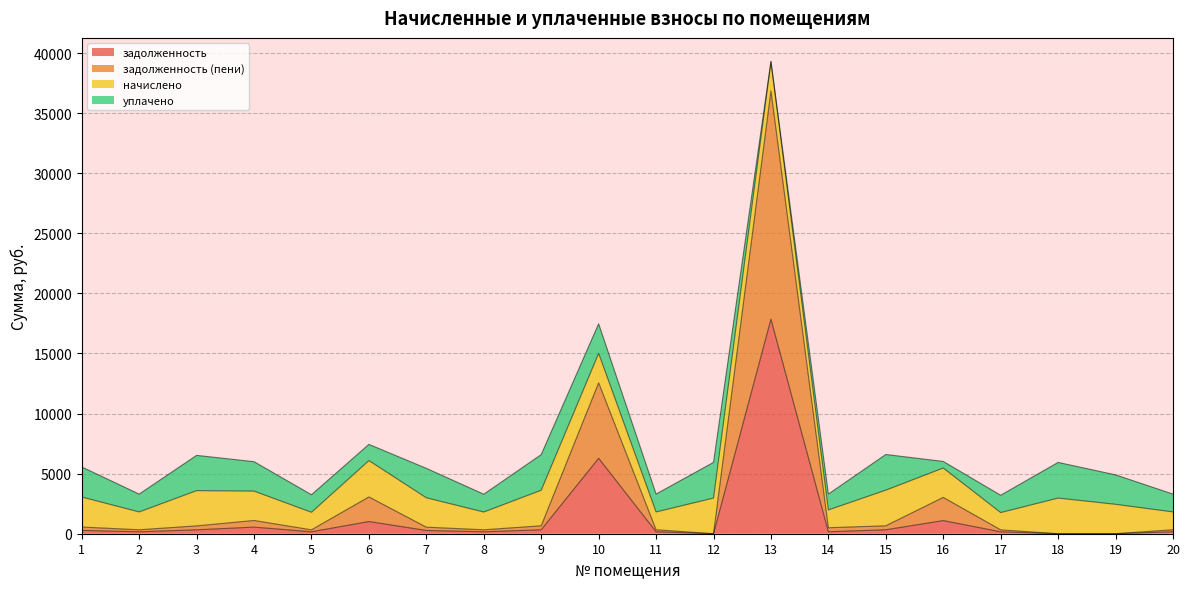

Does the chart have visible grid lines?

Yes